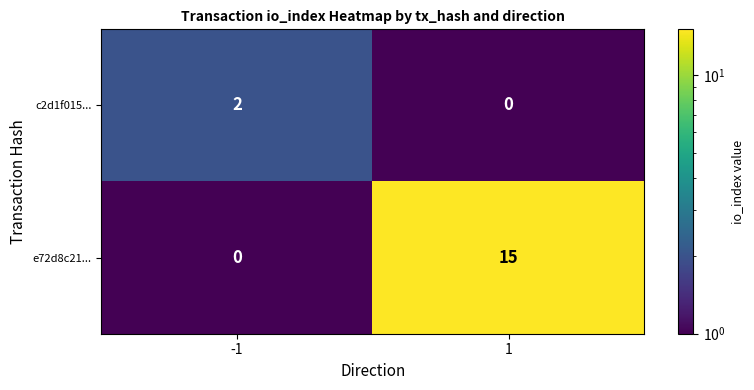

Is it true that c2d1f015... equals 1 at 1?

False